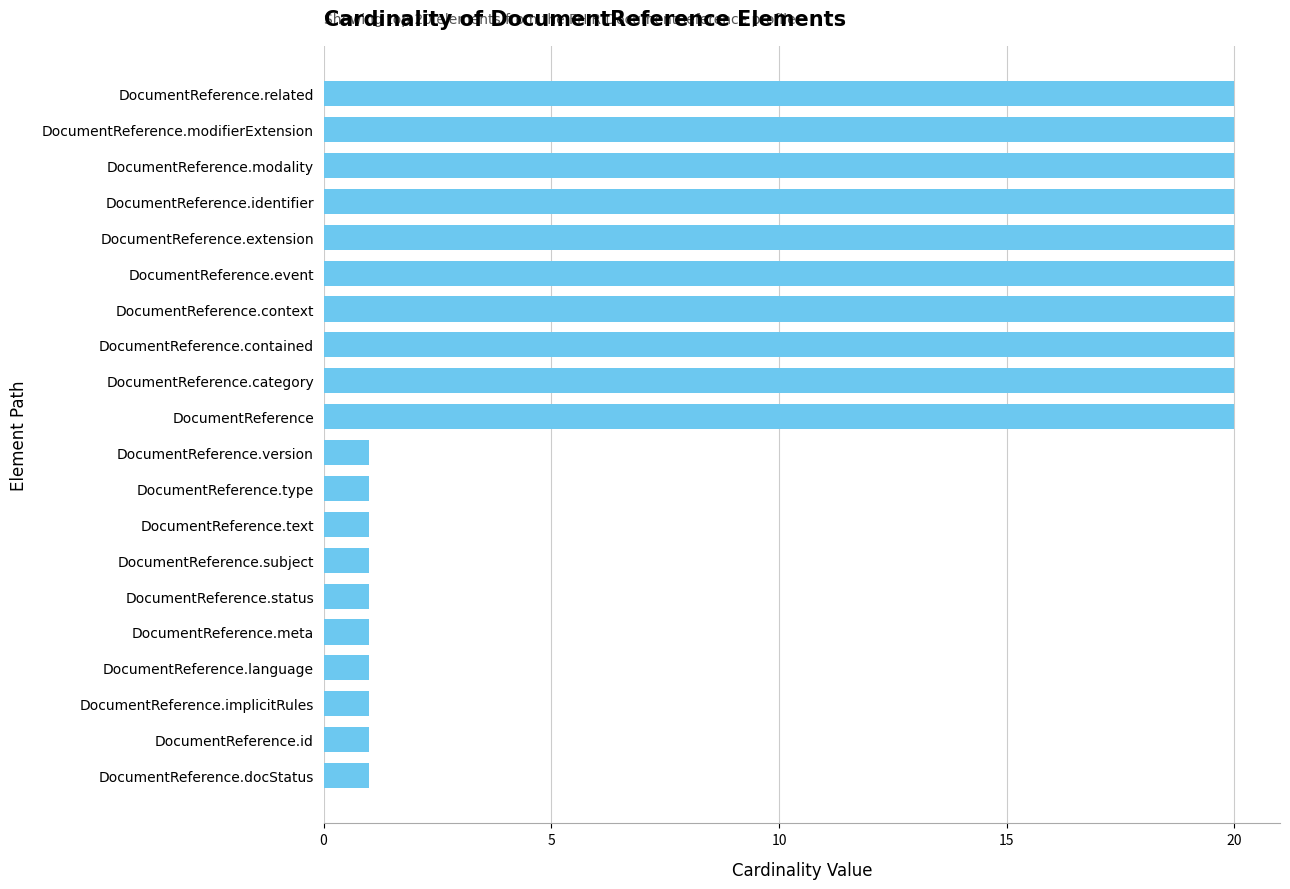

The chart shows a value of 1 at DocumentReference.implicitRules. True or false?

True